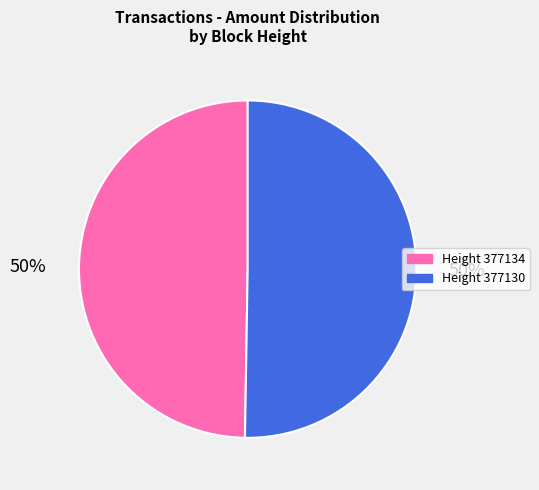

To the nearest percent, what is the average slice percentage?

50%